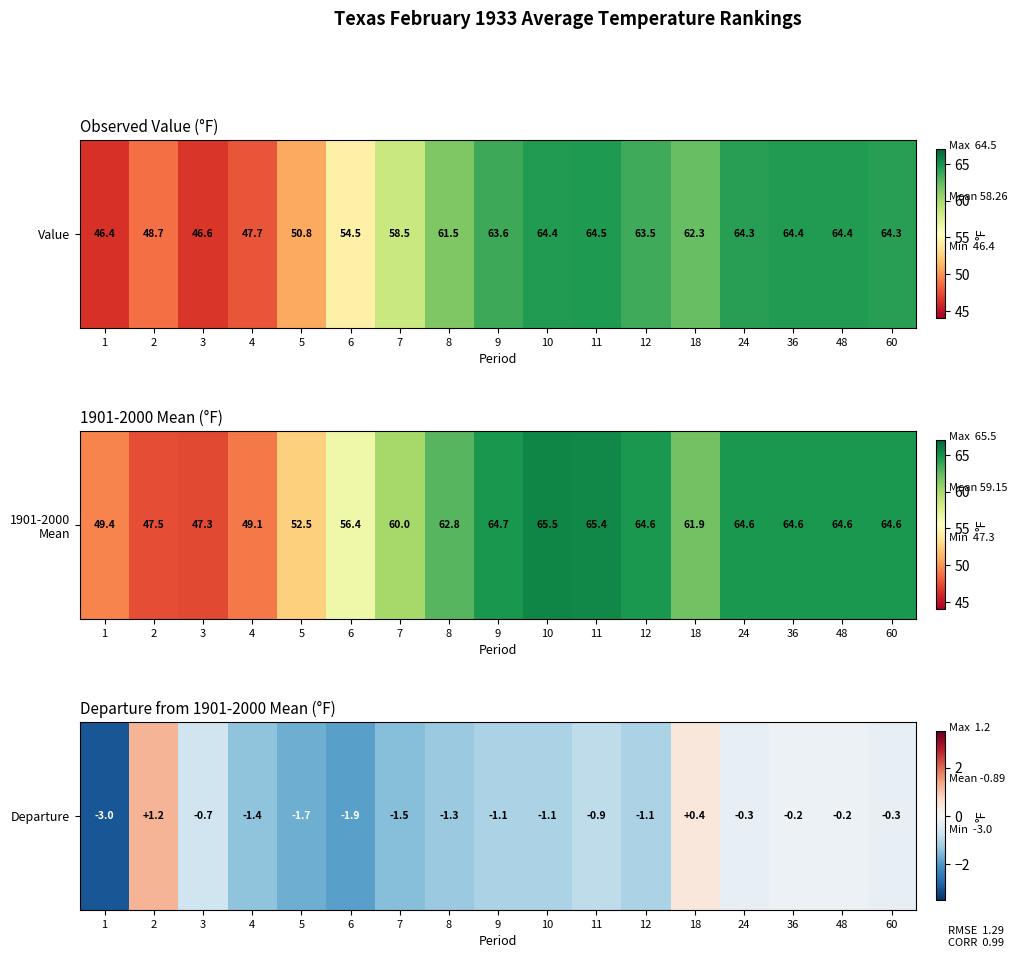

What is the change in value from 12 to 36?

+0.9